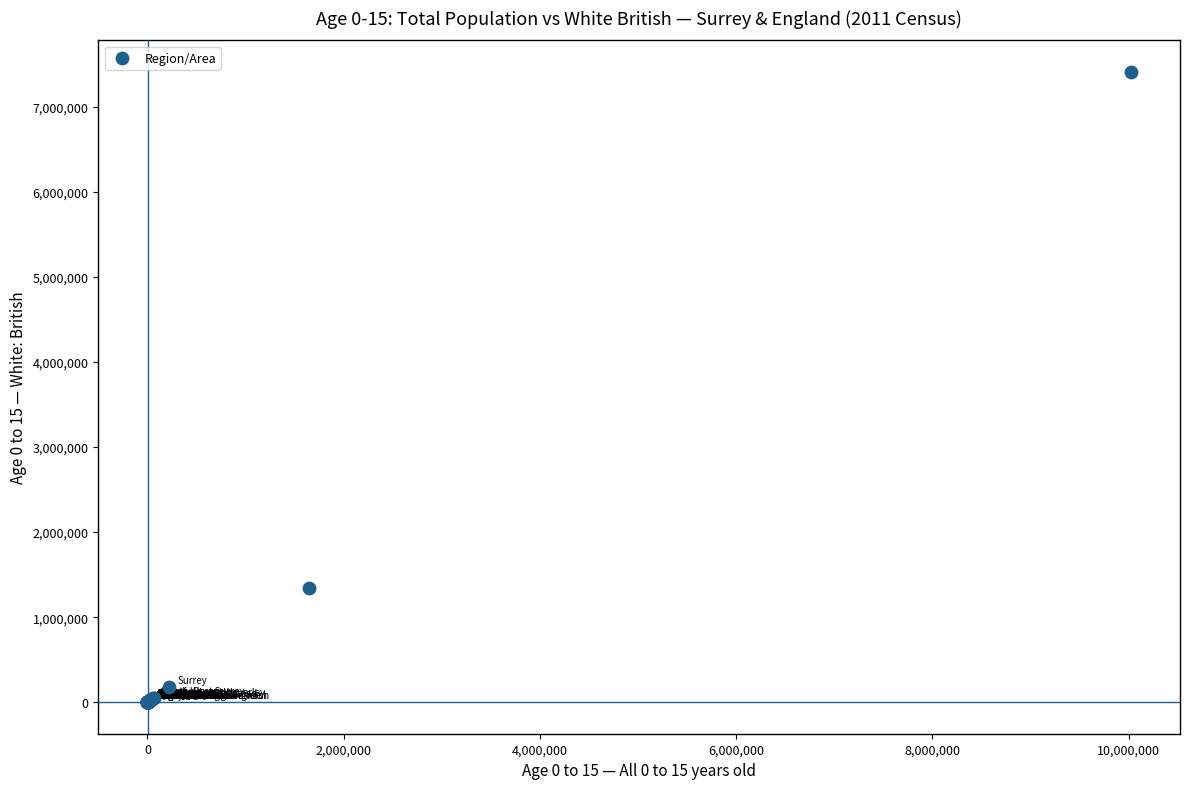

What Y value in the scatter plot is closest to 3704871?

1342837